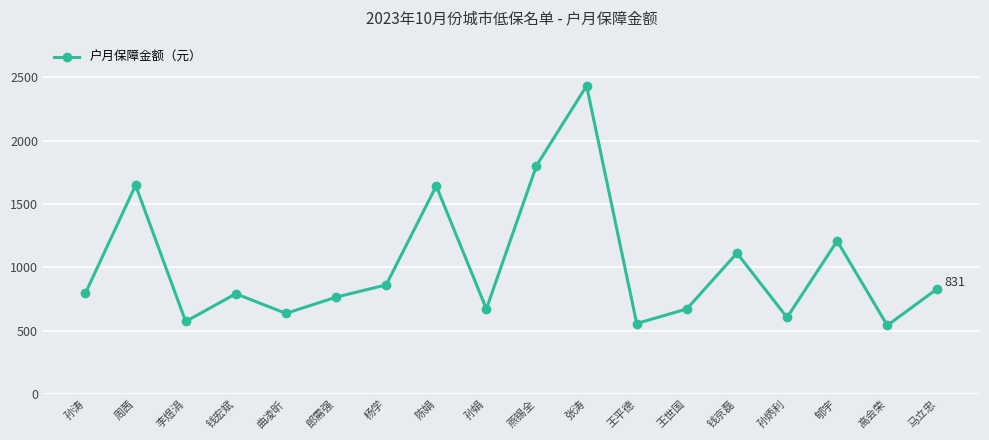

What is the minimum value shown in the chart?

541